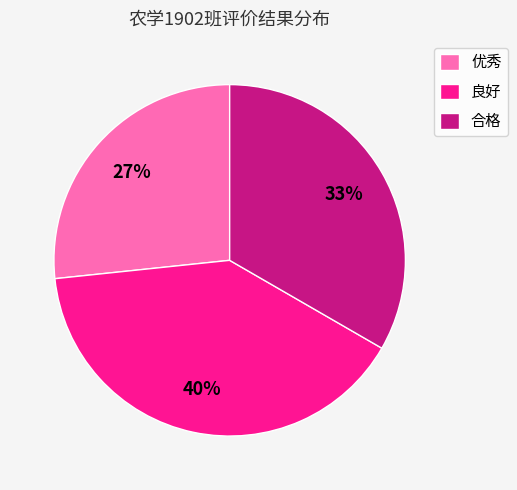

Does 良好 represent more than half of the total?

No